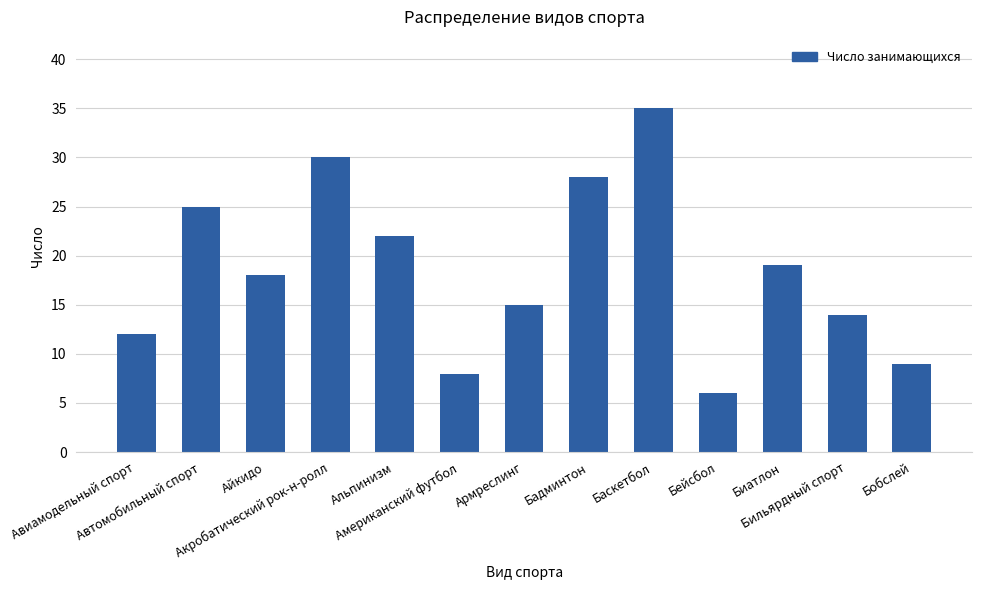

What is the difference between the second highest and second lowest values?

22